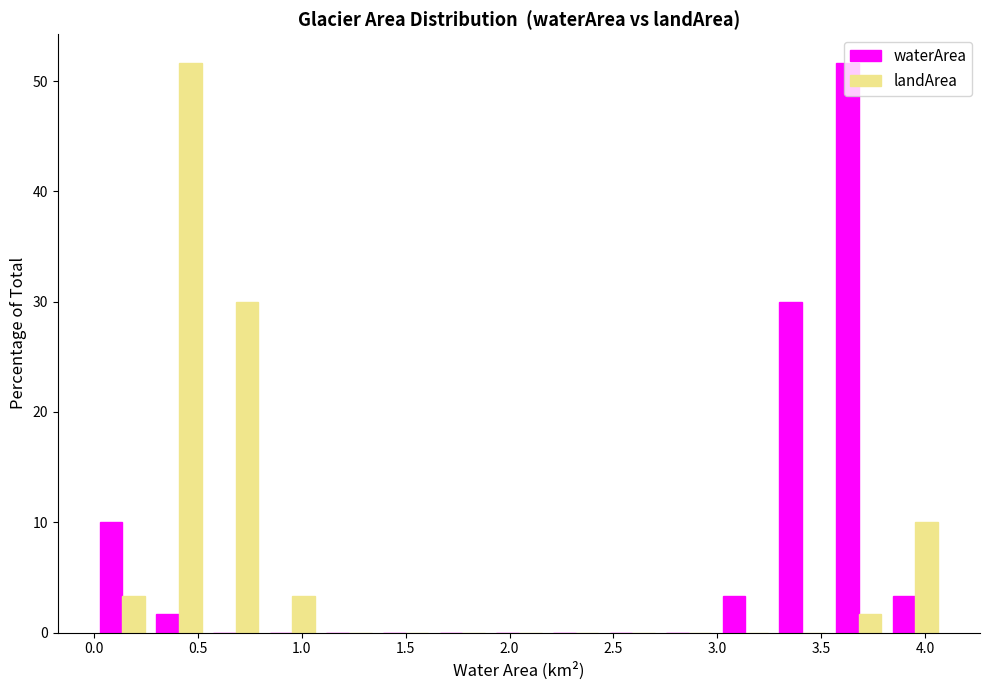

Reading left to right, list every range on the x-axis with the height of the bar of each series over it. Neither the bar edges nor the heights are printed on the chart, so give them approximately, as read against the axes.

0.00 to 0.25: waterArea=10	landArea=3
0.25 to 0.55: waterArea=2	landArea=52
0.55 to 0.80: waterArea=0	landArea=30
0.80 to 1.10: waterArea=0	landArea=3
1.10 to 1.35: waterArea=0	landArea=0
1.35 to 1.65: waterArea=0	landArea=0
1.65 to 1.90: waterArea=0	landArea=0
1.90 to 2.20: waterArea=0	landArea=0
2.20 to 2.45: waterArea=0	landArea=0
2.45 to 2.75: waterArea=0	landArea=0
2.75 to 3.00: waterArea=0	landArea=0
3.00 to 3.25: waterArea=3	landArea=0
3.25 to 3.55: waterArea=30	landArea=0
3.55 to 3.80: waterArea=52	landArea=2
3.80 to 4.10: waterArea=3	landArea=10